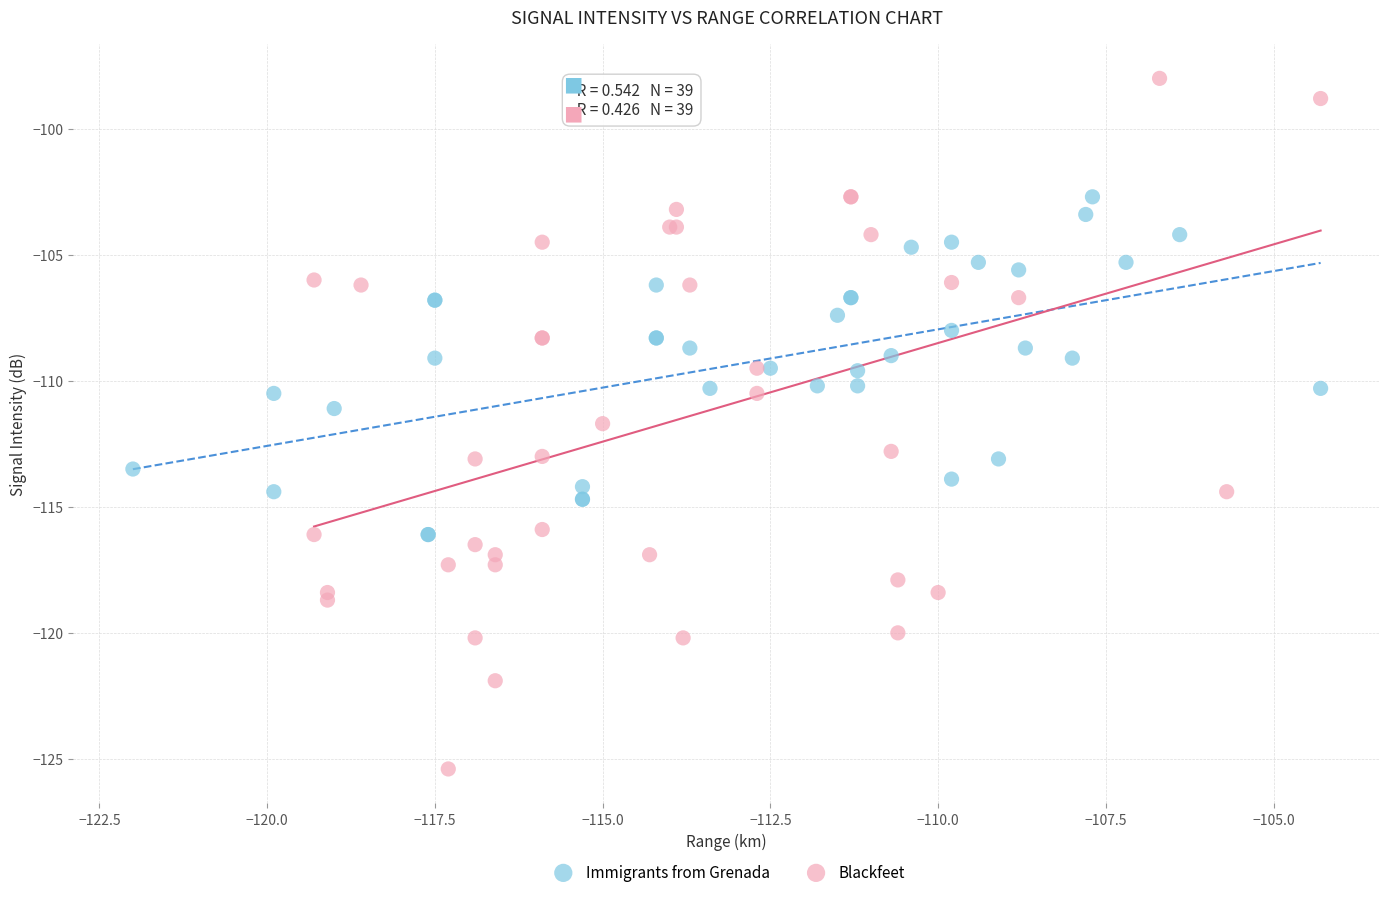

Which series reaches the minimum Y coordinate?

Blackfeet